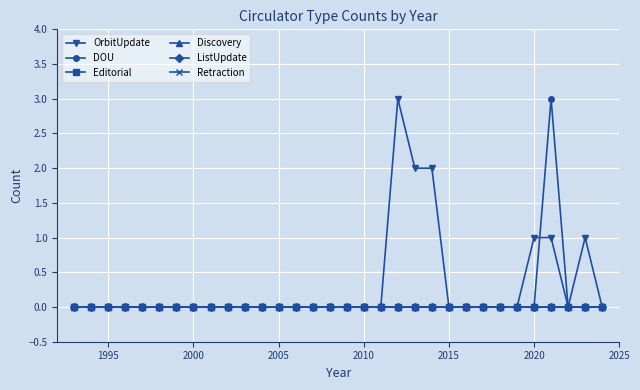

Does the chart have visible grid lines?

Yes